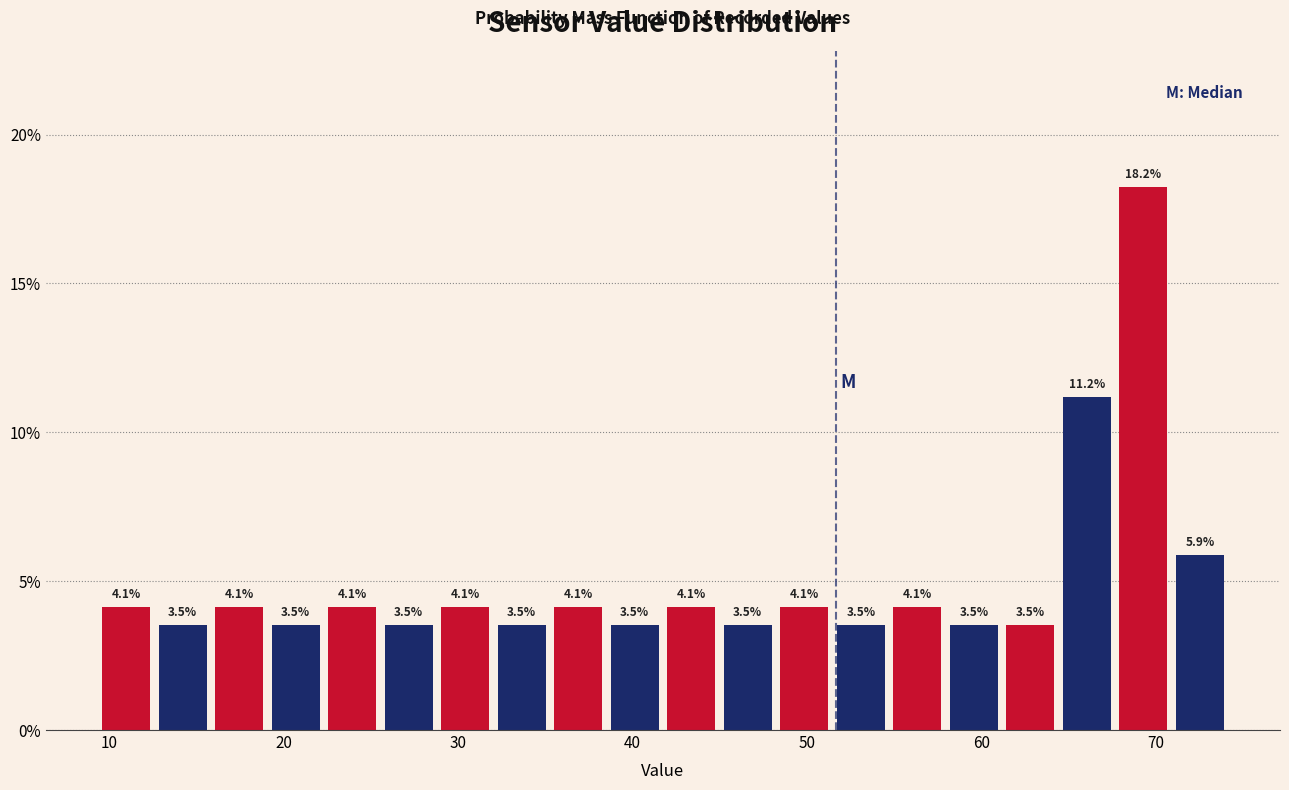

Around what value on the x-axis is the tallest bar? Give the approximate position of its centre, as read against the axis.

69